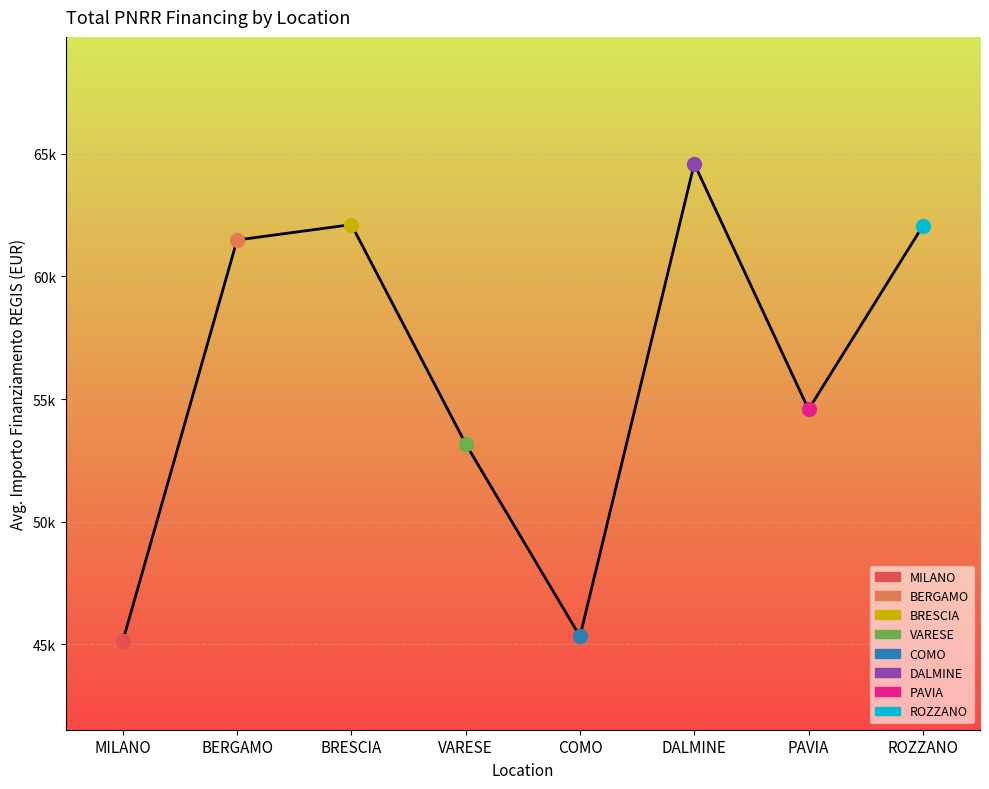

List the labels in order of value, smallest first.

MILANO, COMO, VARESE, PAVIA, BERGAMO, ROZZANO, BRESCIA, DALMINE